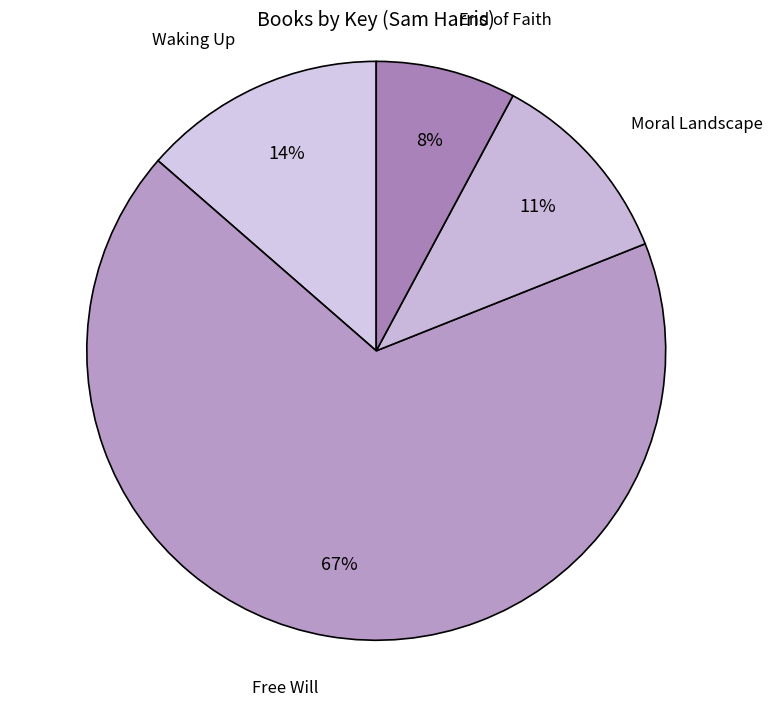

To the nearest percent, what is the average slice percentage?

25%